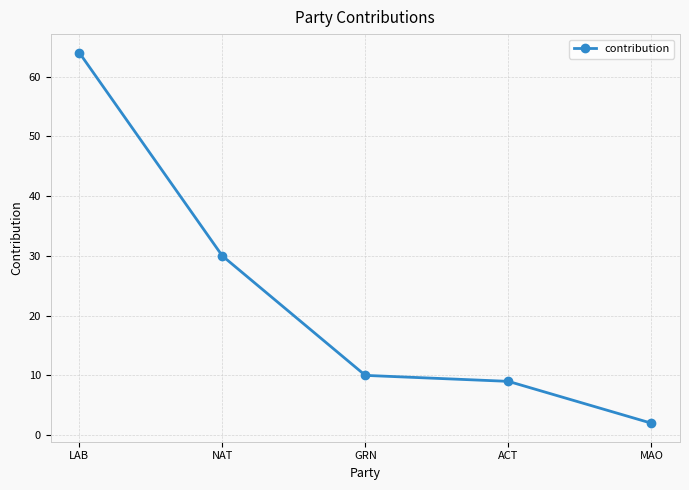

What is the difference between the maximum and minimum values?

62